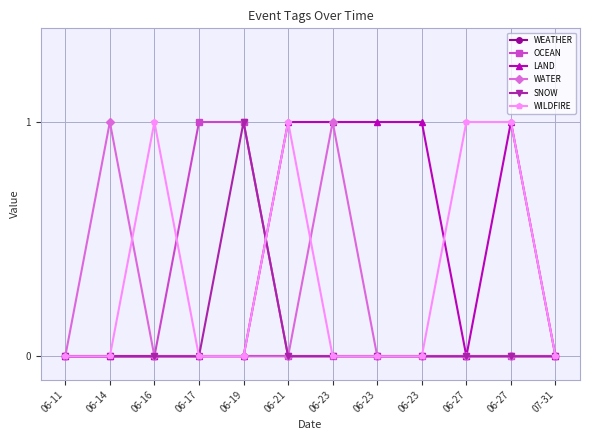

What are all the series names shown in the legend?

WEATHER, OCEAN, LAND, WATER, SNOW, WILDFIRE